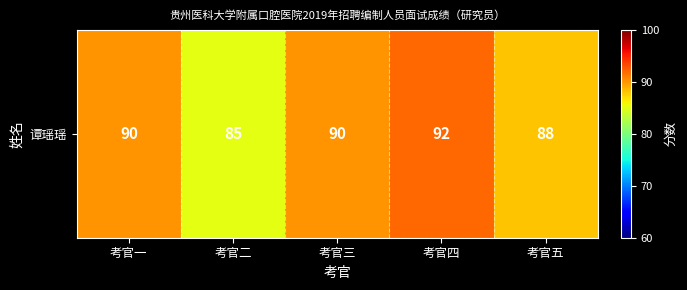

Between 考官三 and 考官五, which is larger?

考官三